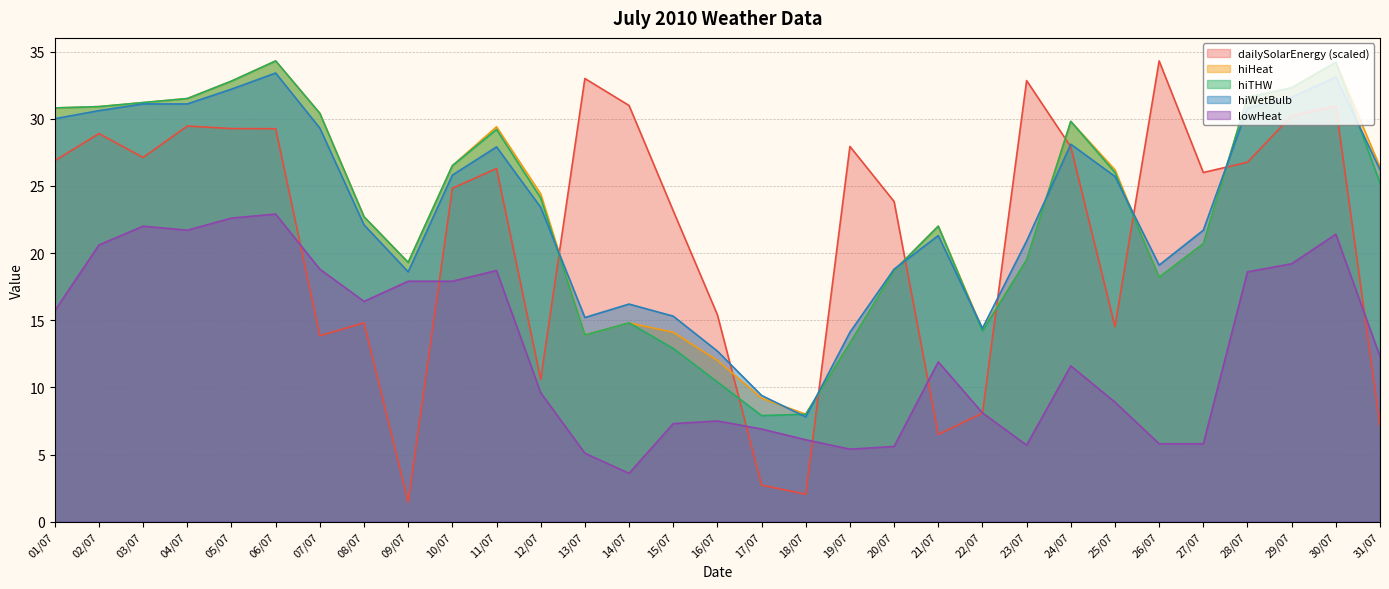

Which category has the highest value across all series?

26/07